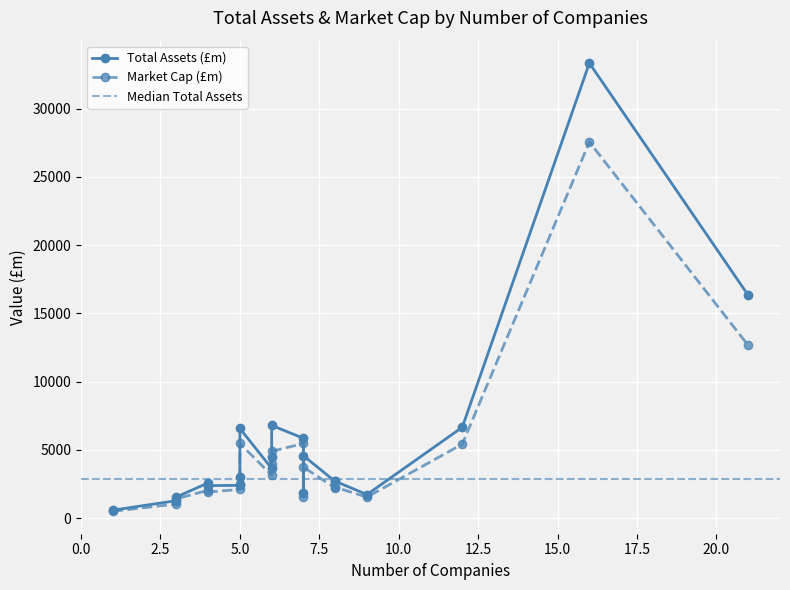

What is the difference between the maximum and minimum values in the total_assets series?

32752.7